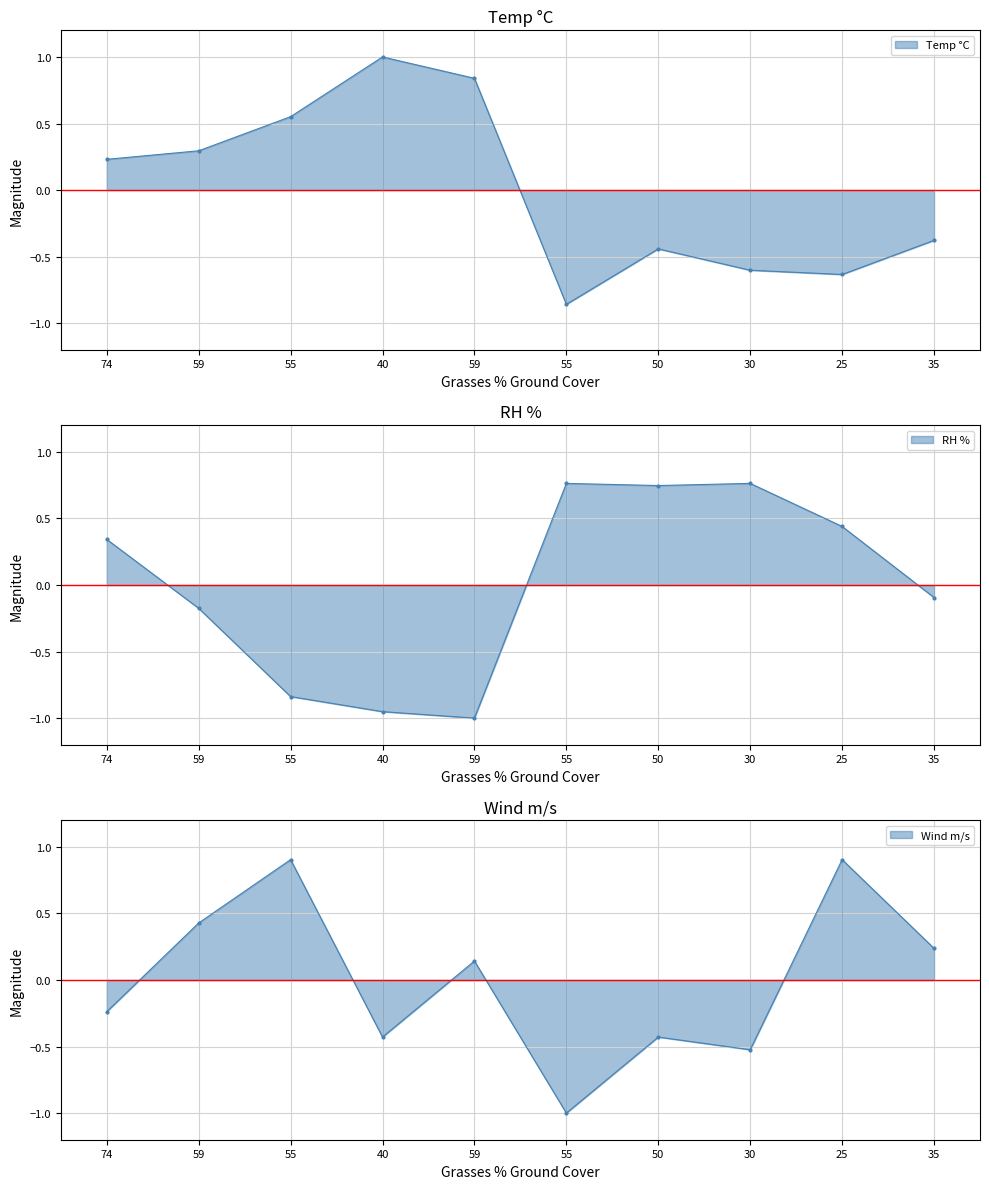

What is the lowest value of the RH % series?

-1.0